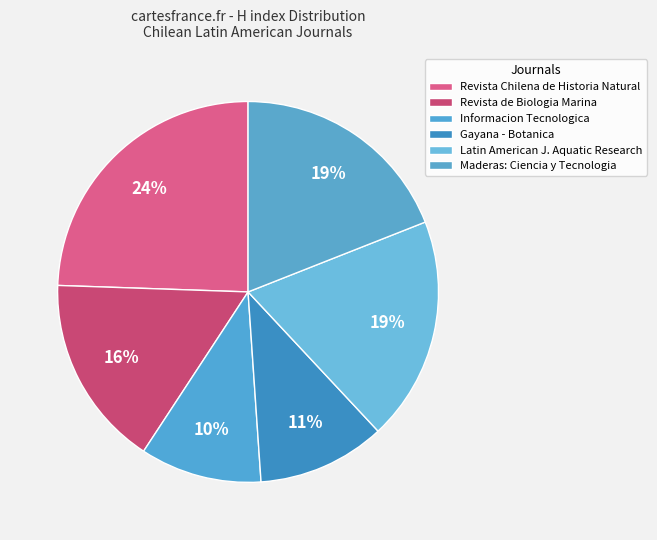

True or false: Maderas: Ciencia y Tecnologia accounts for 19% of the total.

True